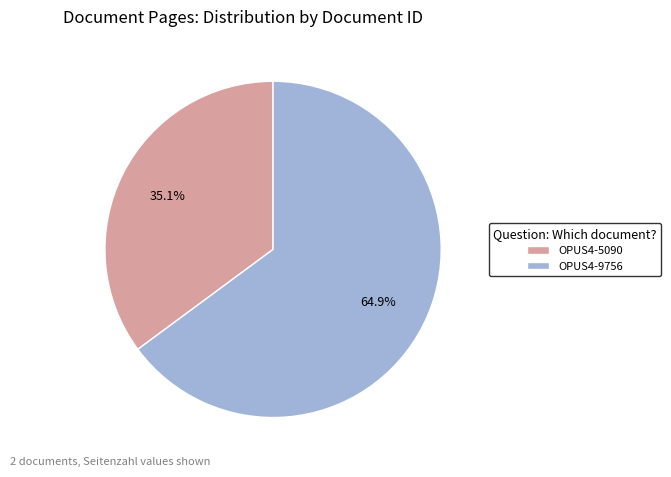

What is the smallest slice in the pie chart?

OPUS4-5090